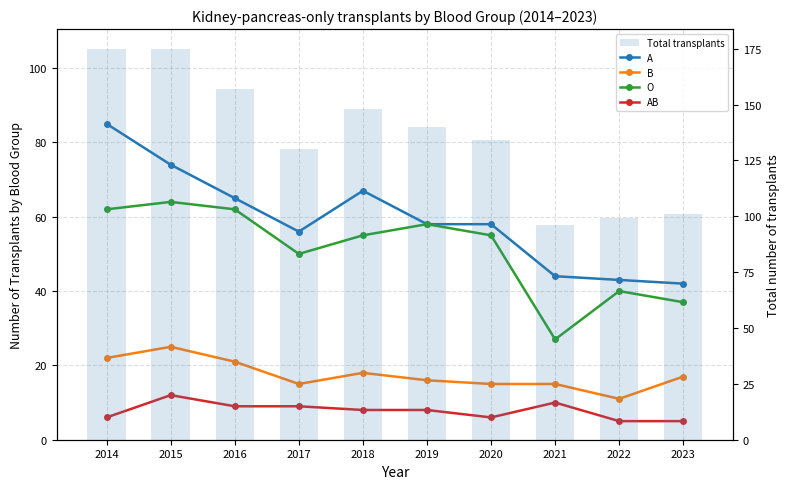

The Total transplants series shows 217 at 2019. True or false?

False